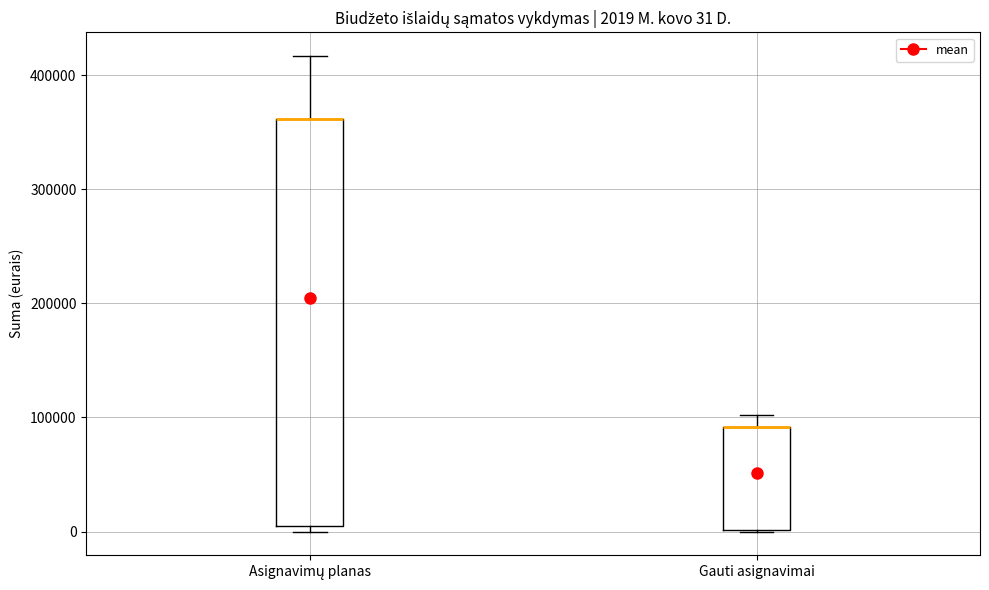

Which box is the tallest, from its lower edge to its upper edge?

Asignavimų planas